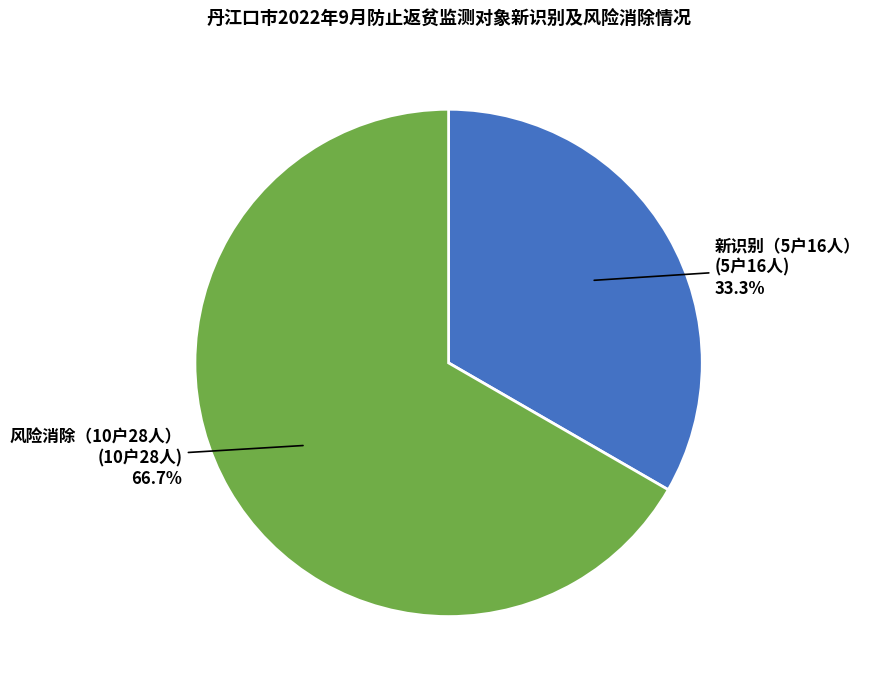

How many segments does this pie chart have?

2